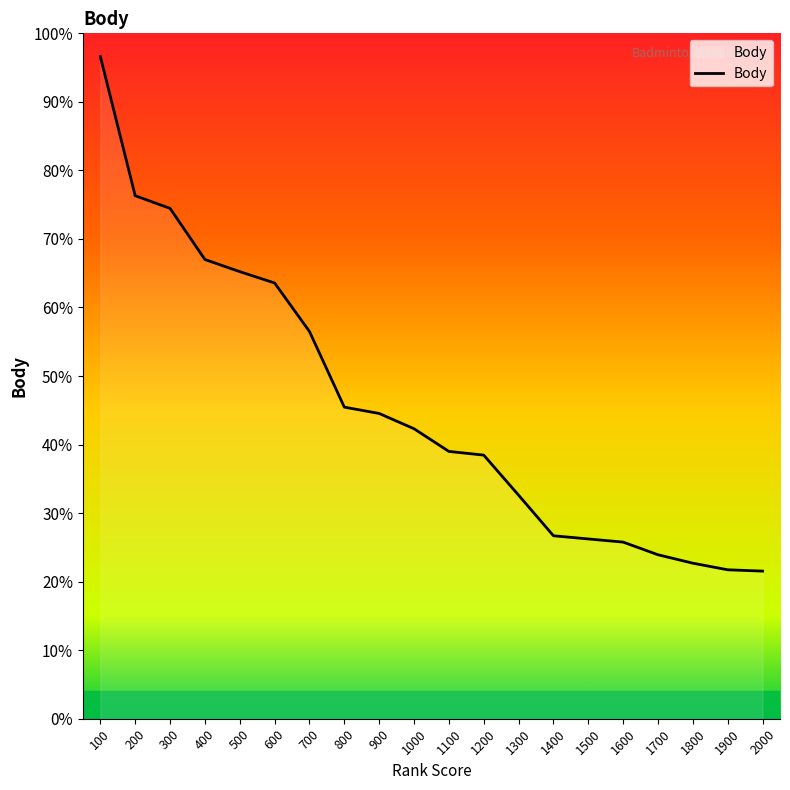

True or false: the data has more than 0 interior local peaks.

False